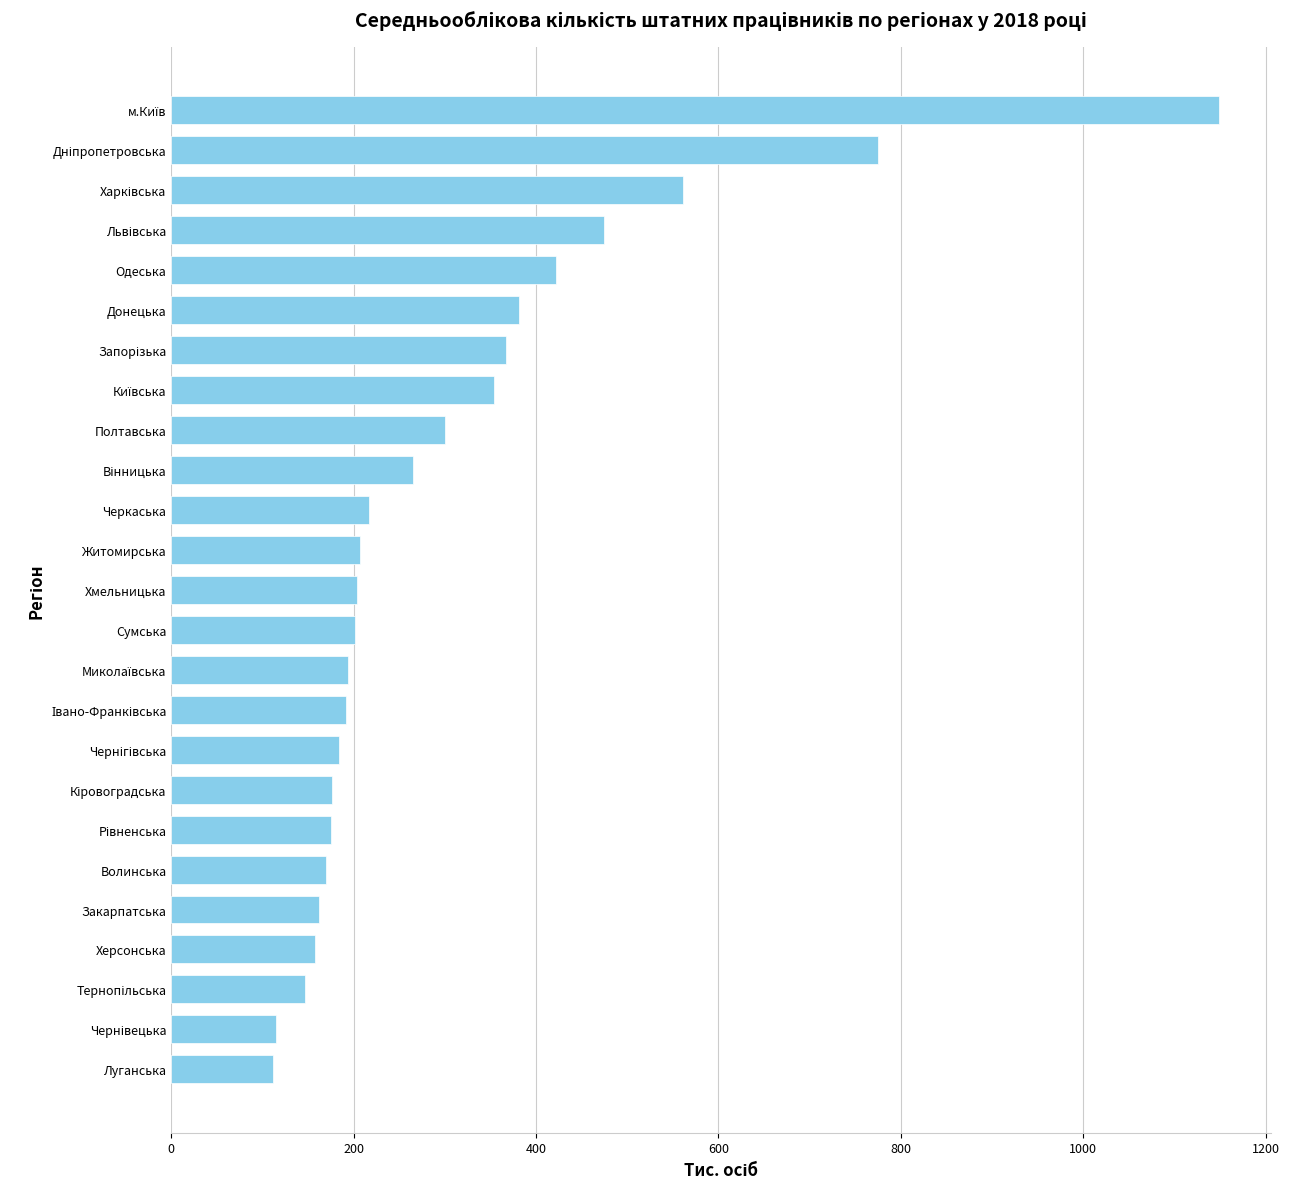

What is the difference between the values at Волинська and Донецька?

211.9